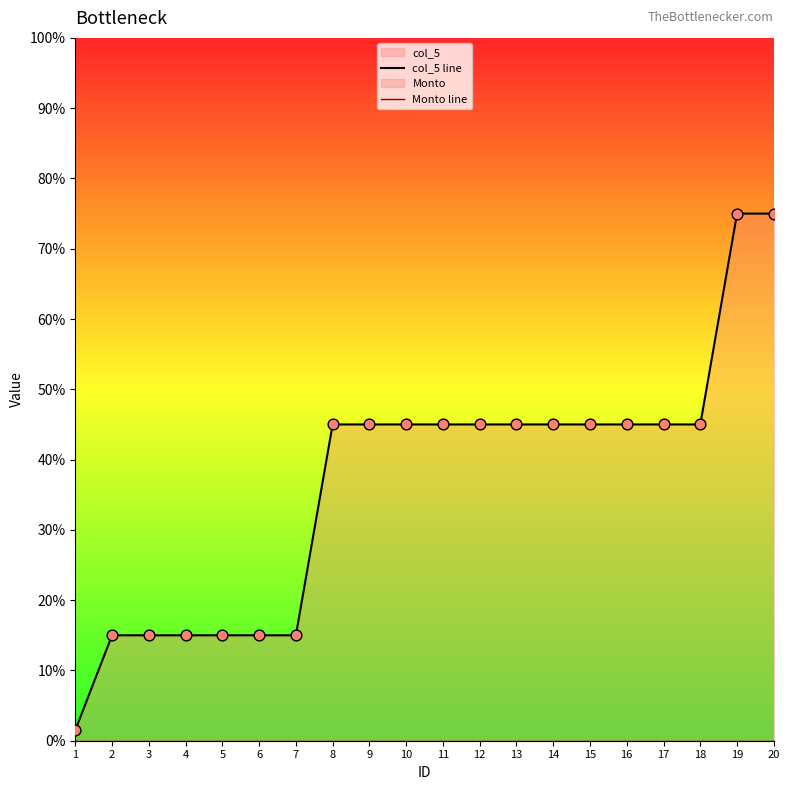

Which series contains the lowest Y value?

Monto line